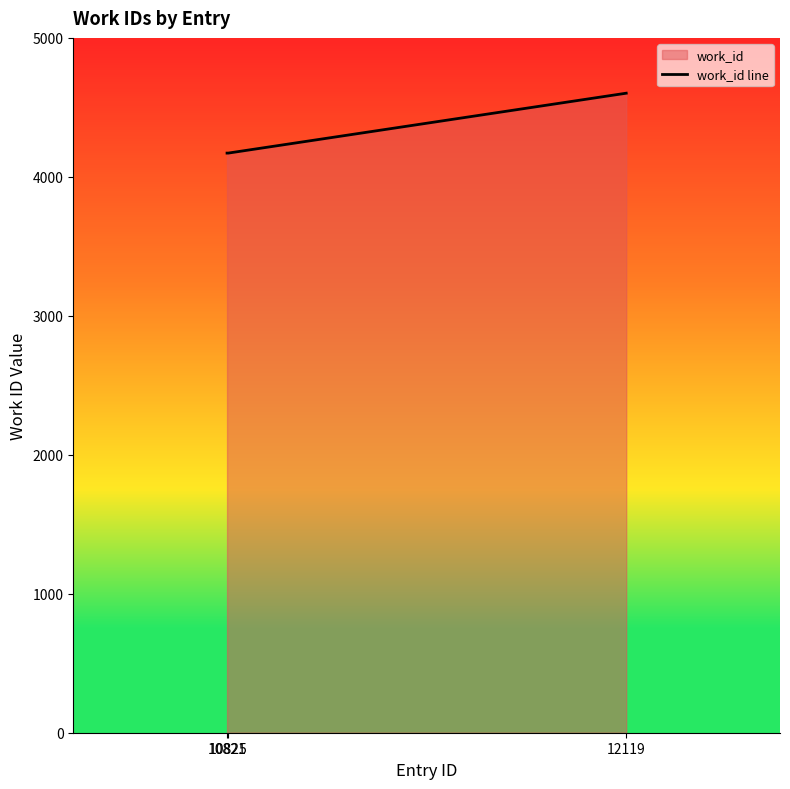

Reading left to right, extract all data points from this chart.

4171	4171	4602